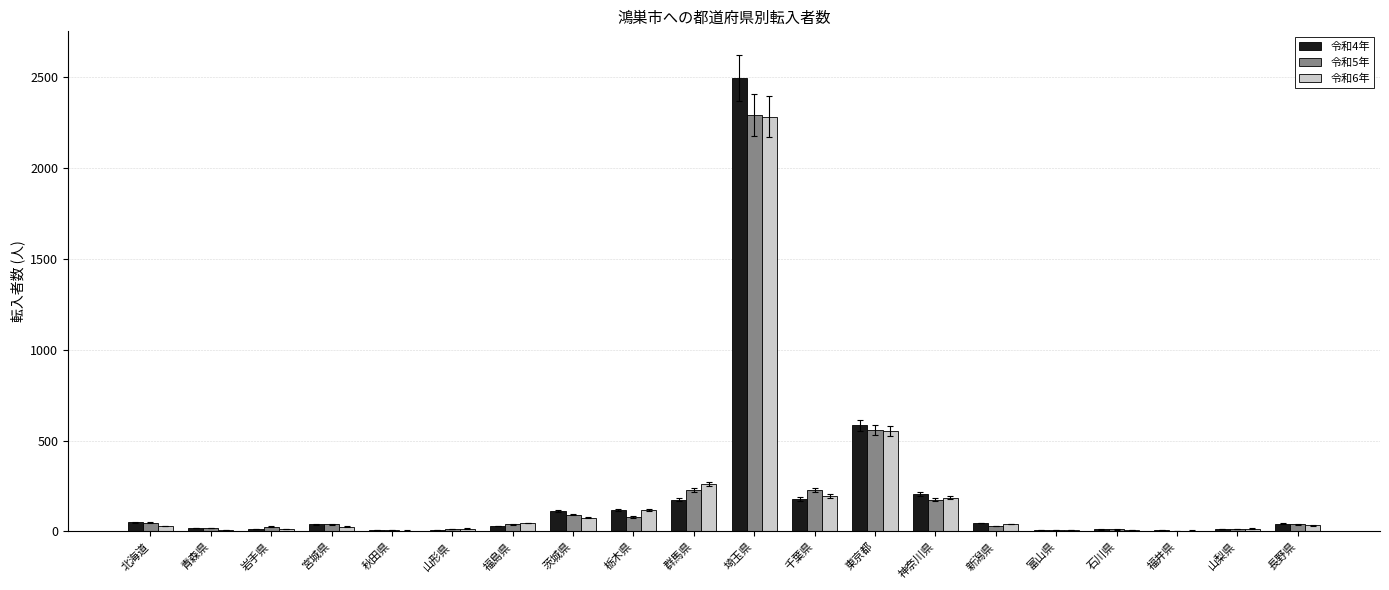

At which category is the sum across all series the highest?

埼玉県